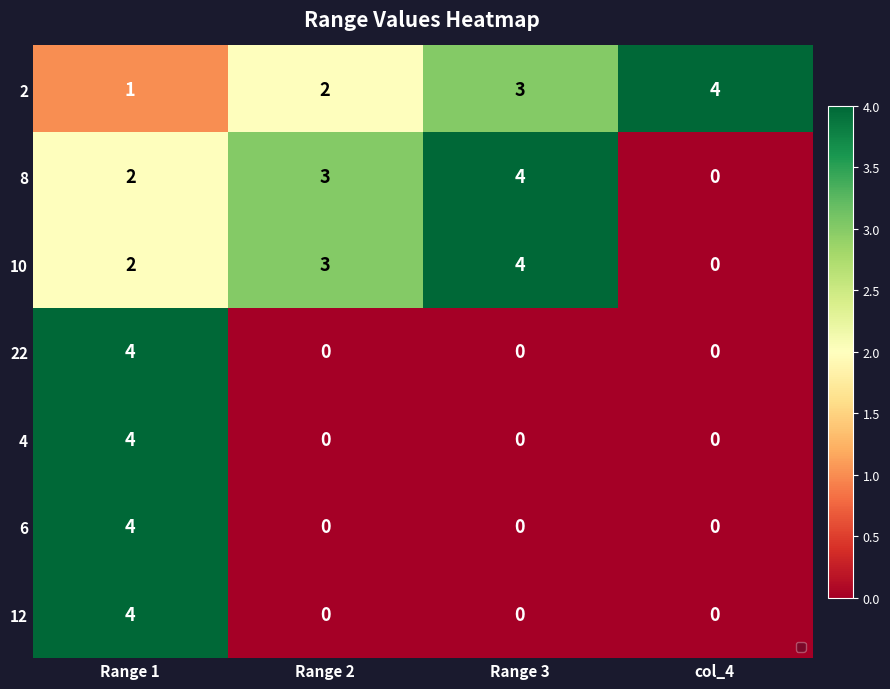

What is the difference between the maximum and minimum values in the 2 series?

3